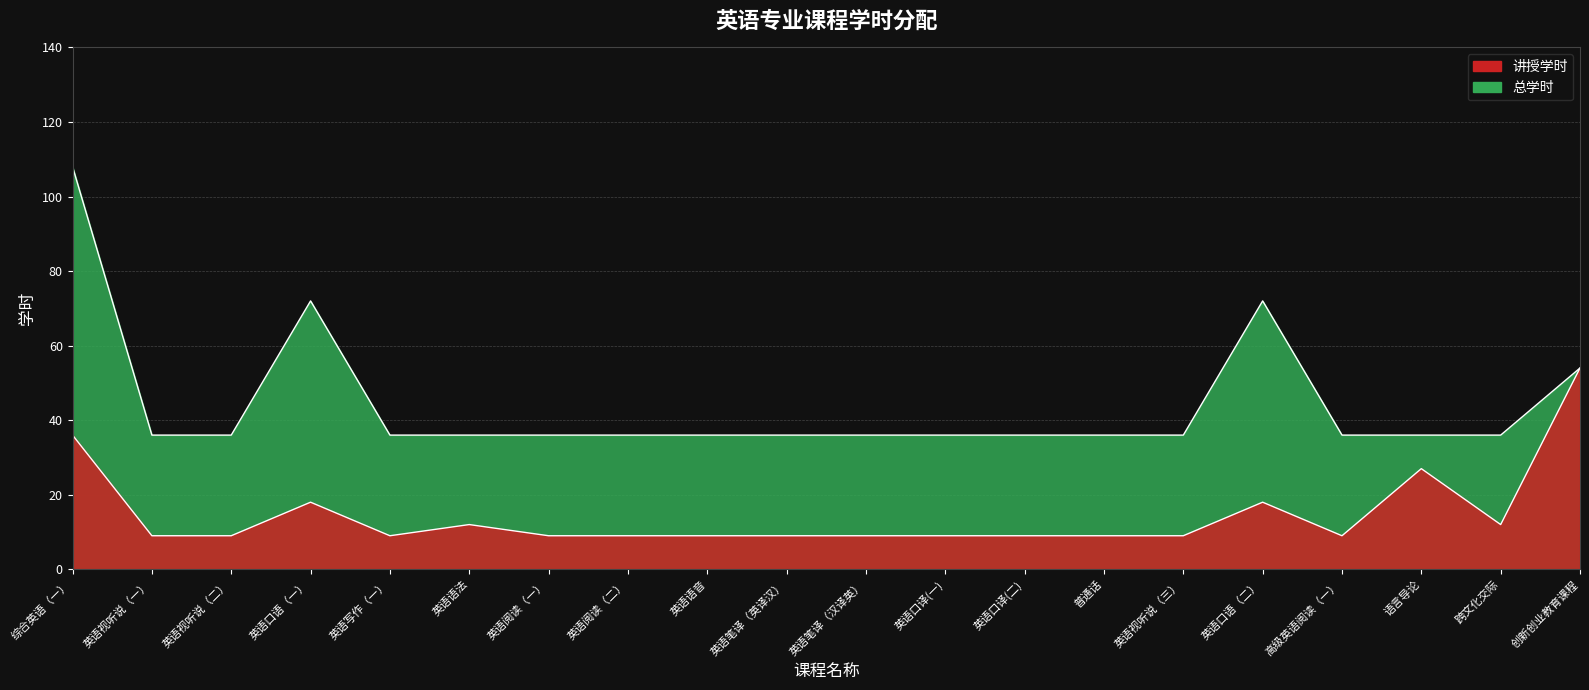

How many lines are shown in the chart?

2